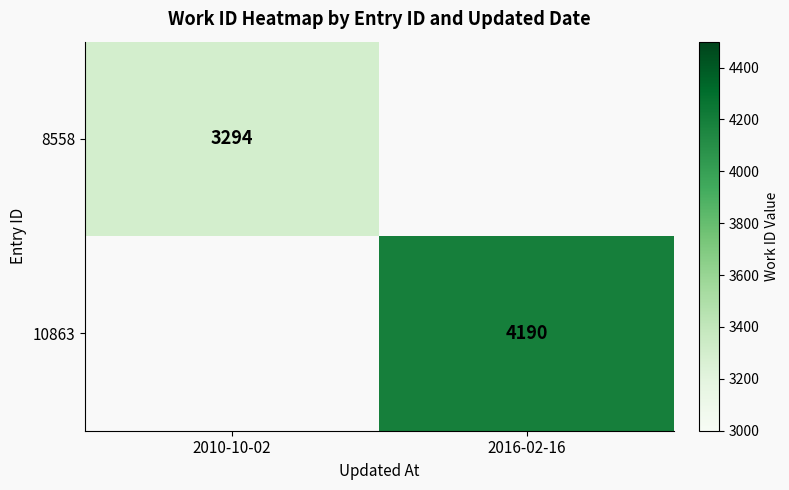

The value of 10863 at 2016-02-16 is 894. True or false?

False